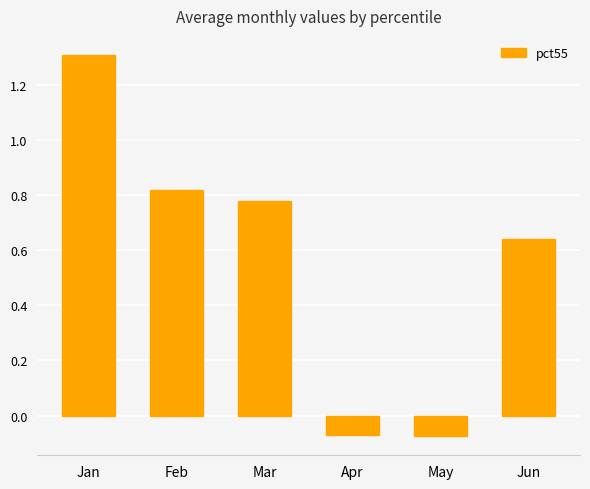

True or false: the data shows 1.3 at Jan.

True